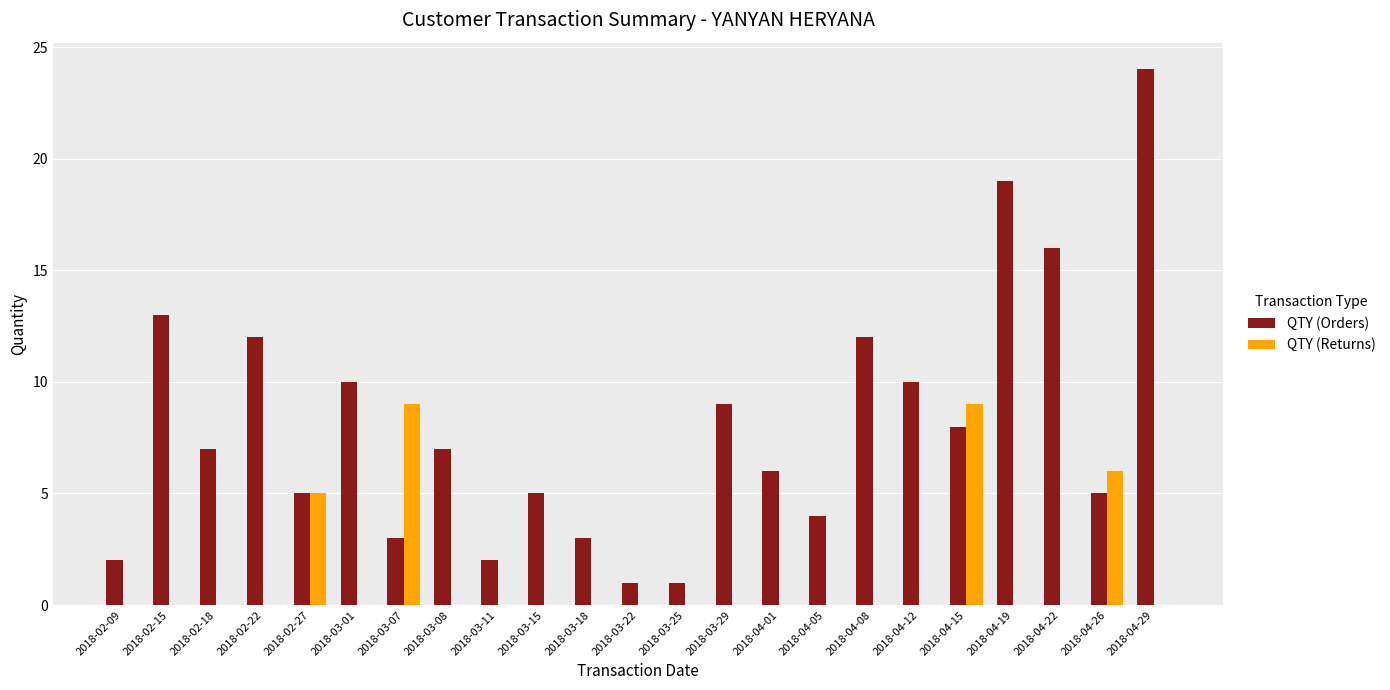

Which series has the largest total across all categories?

QTY (Orders)